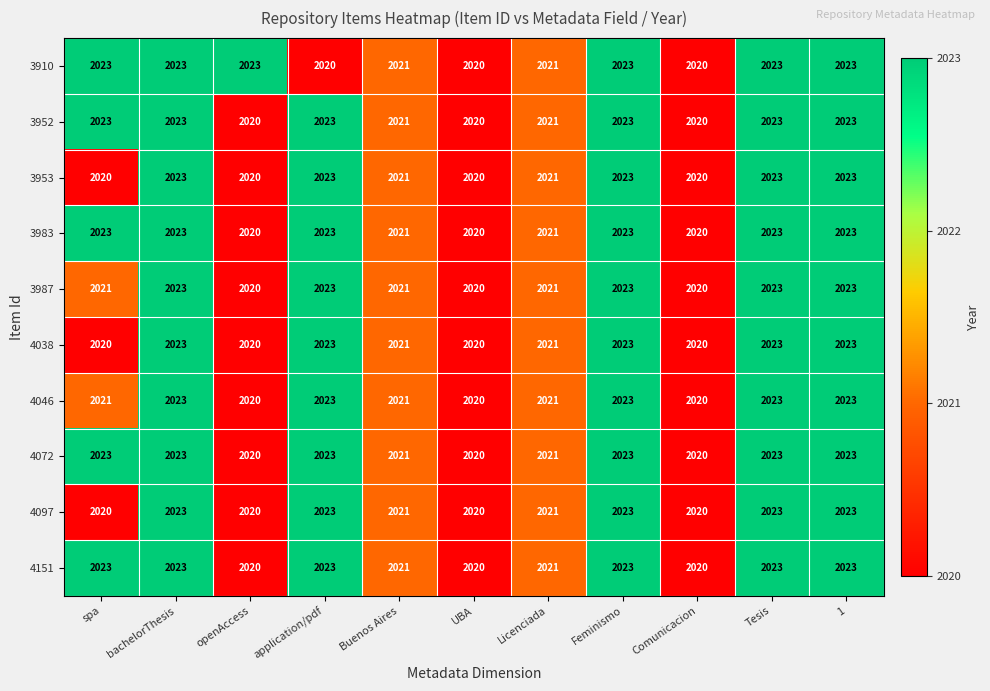

What is the difference between the maximum and minimum values in the 3983 series?

3